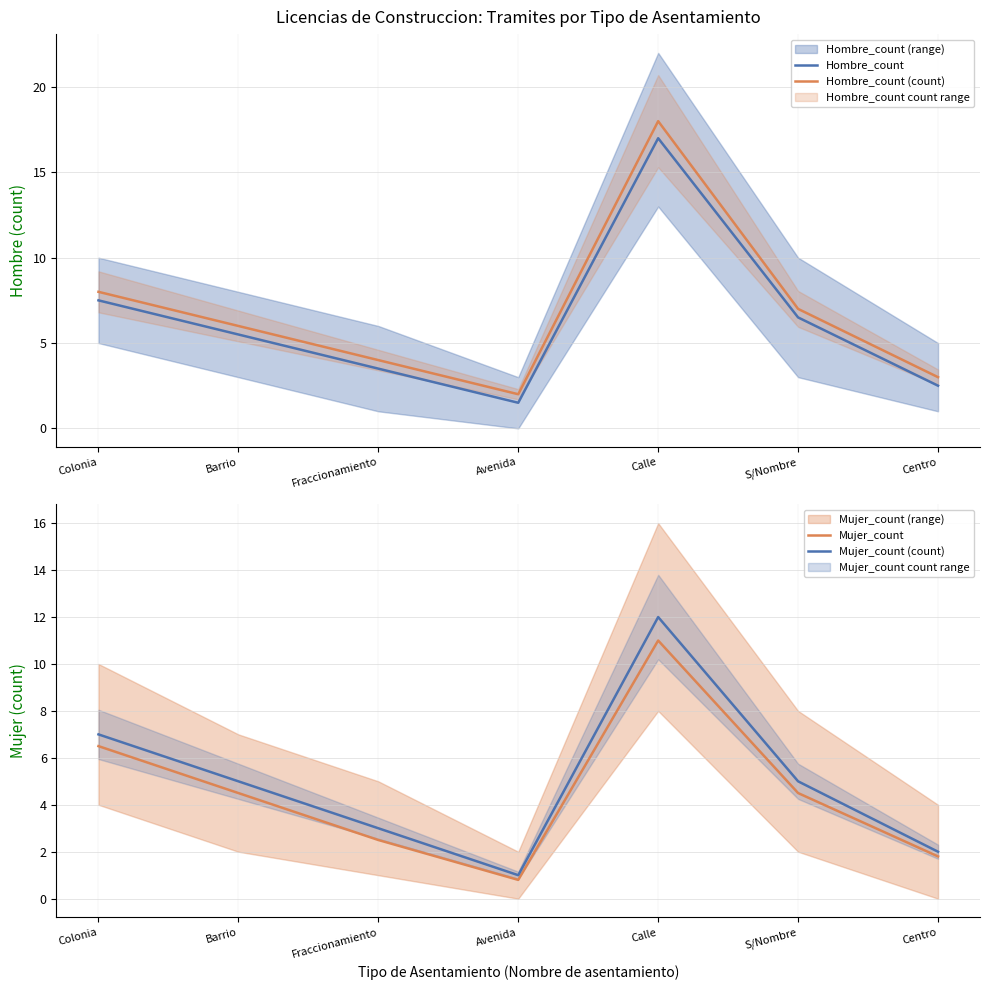

Which series has the largest range (max minus min)?

Hombre_count (count)